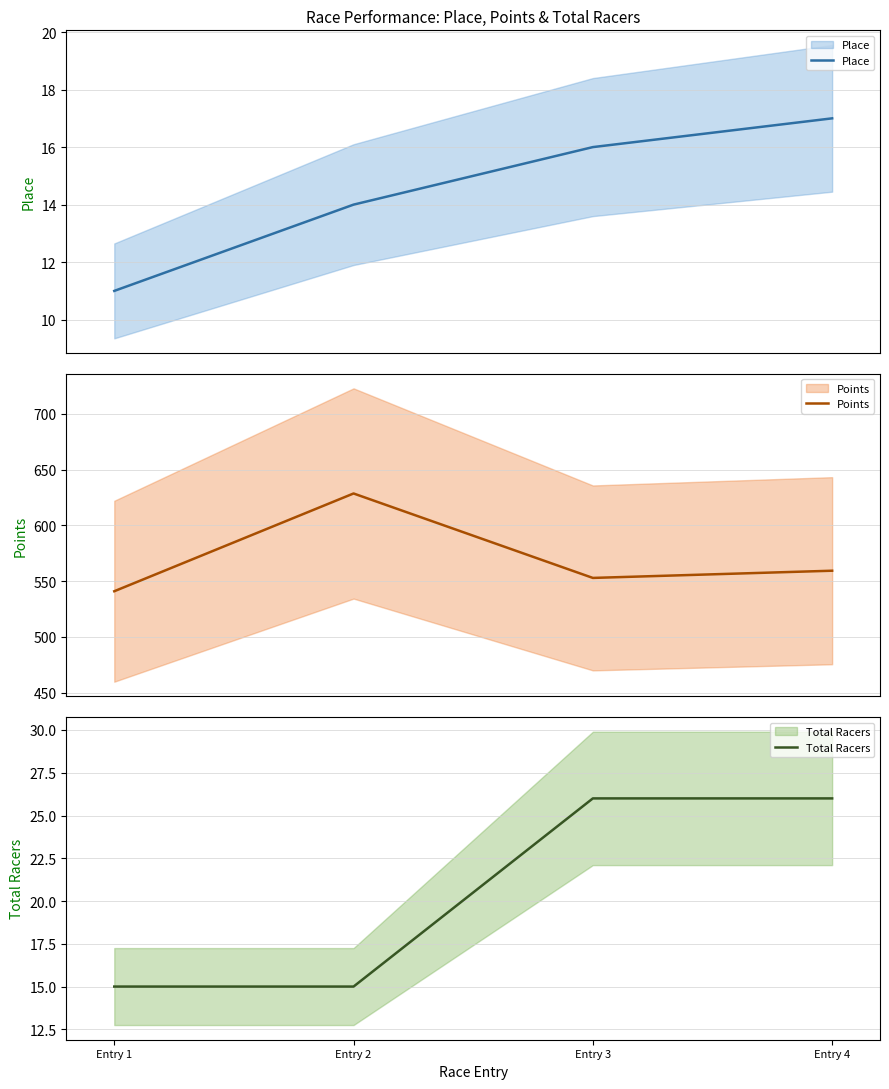

What is the total value across all series at Entry 2?

657.7